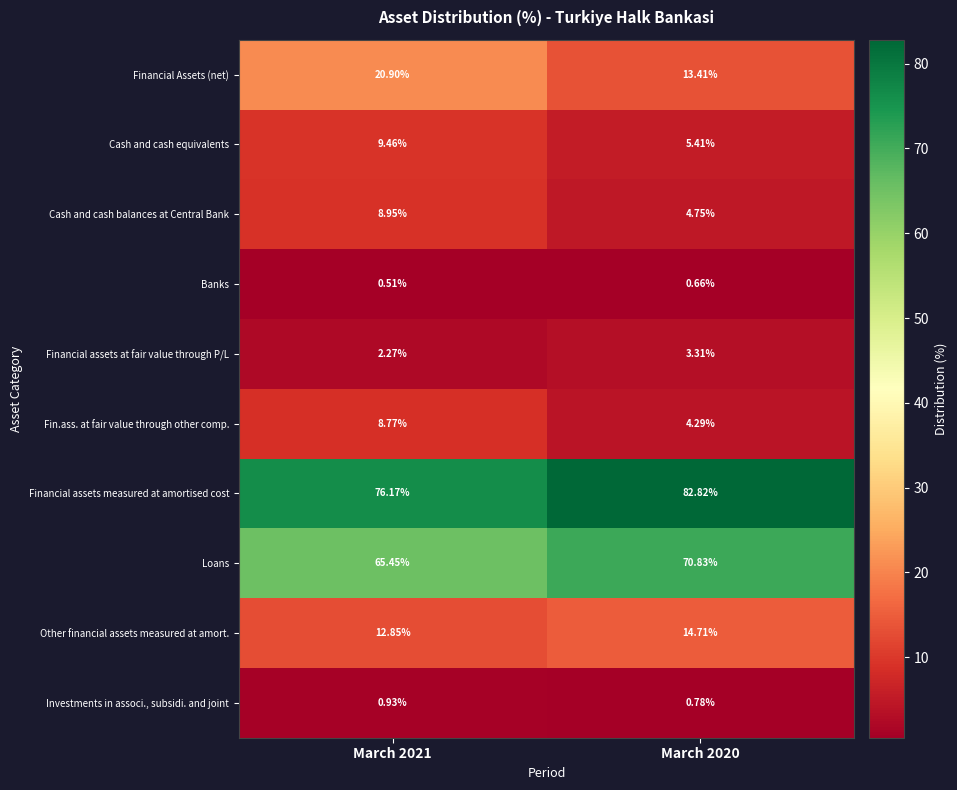

Is the value of Cash and cash balances at Central Bank at March 2021 greater than the value of Investments in associ., subsidi. and joint at March 2020?

Yes